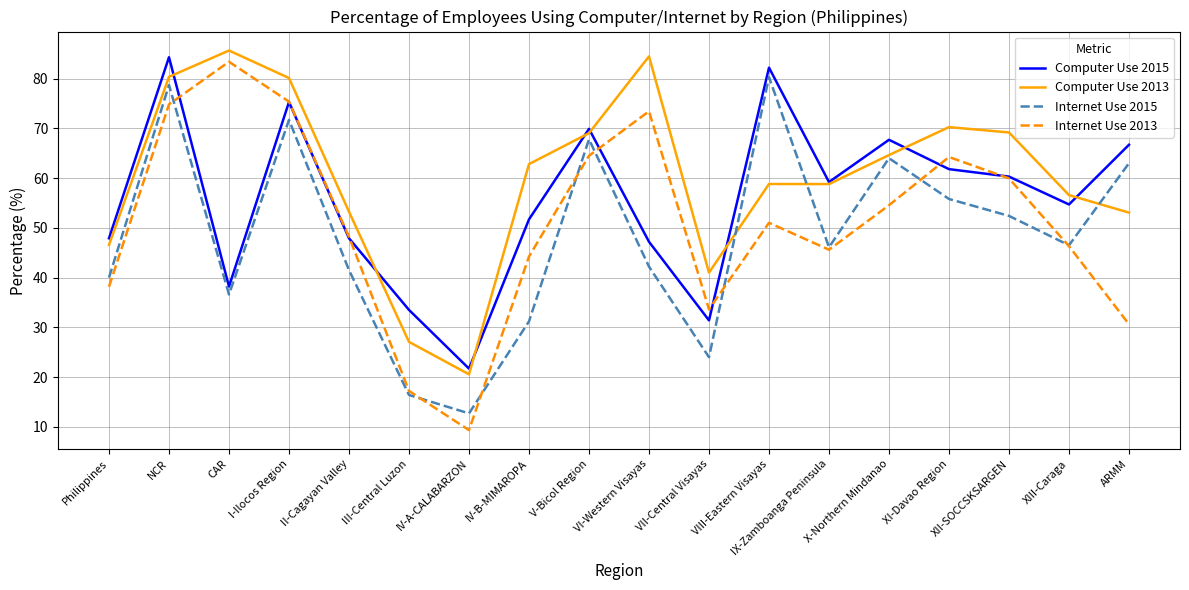

Is the value of Computer Use 2013 at X-Northern Mindanao greater than the value of Computer Use 2015 at IV-B-MIMAROPA?

Yes